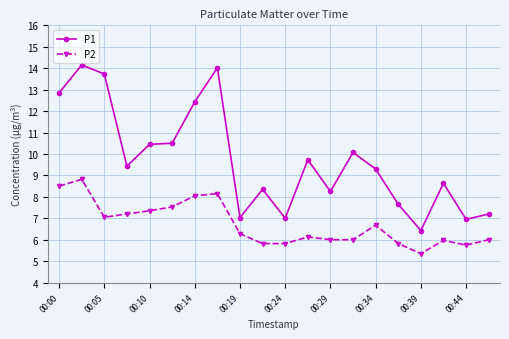

What is the maximum value shown in the chart?

14.2